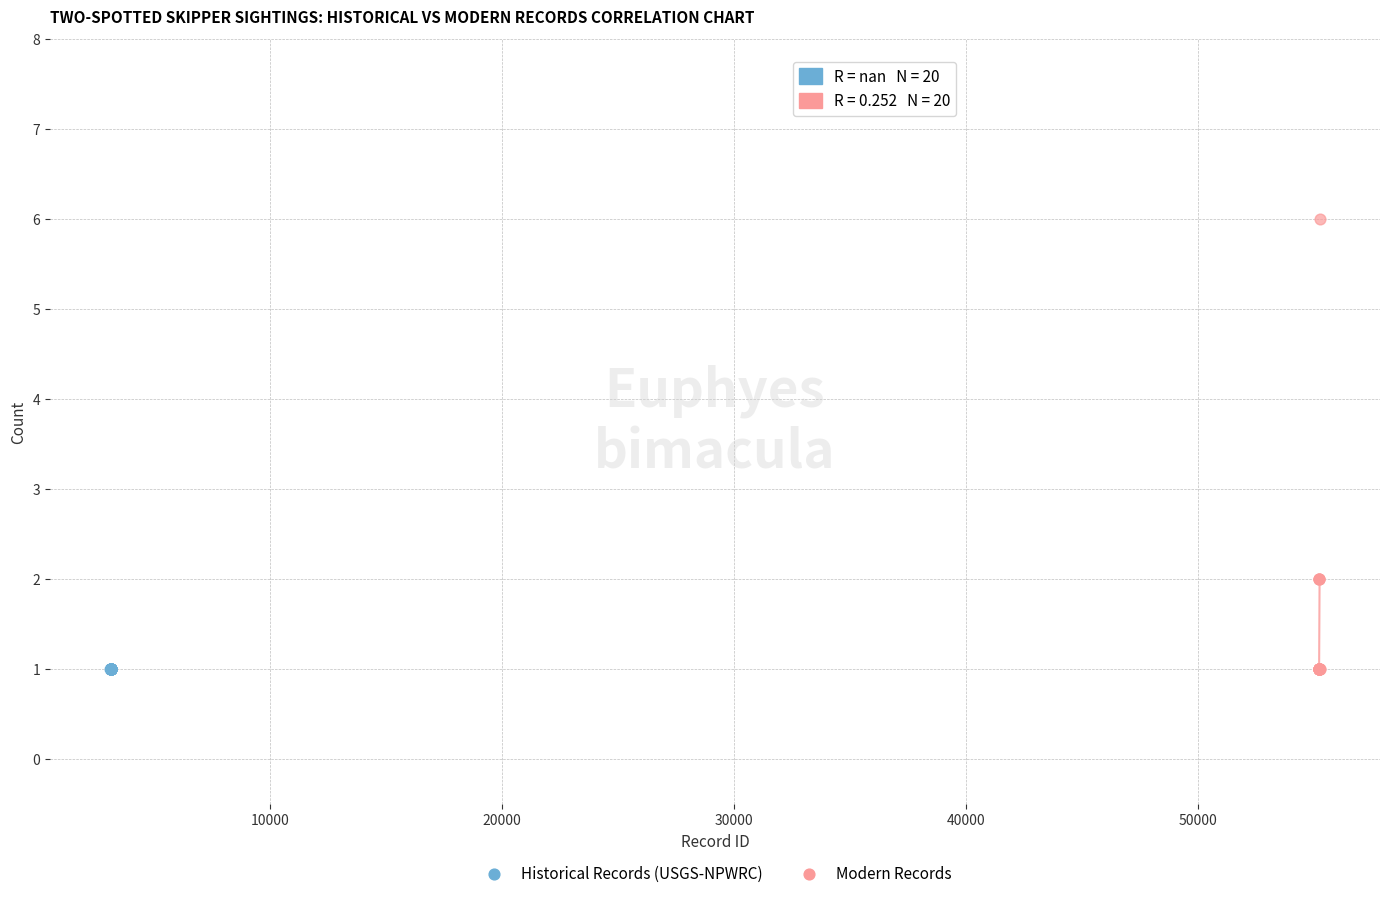

Which series reaches the maximum Y coordinate?

Modern Records